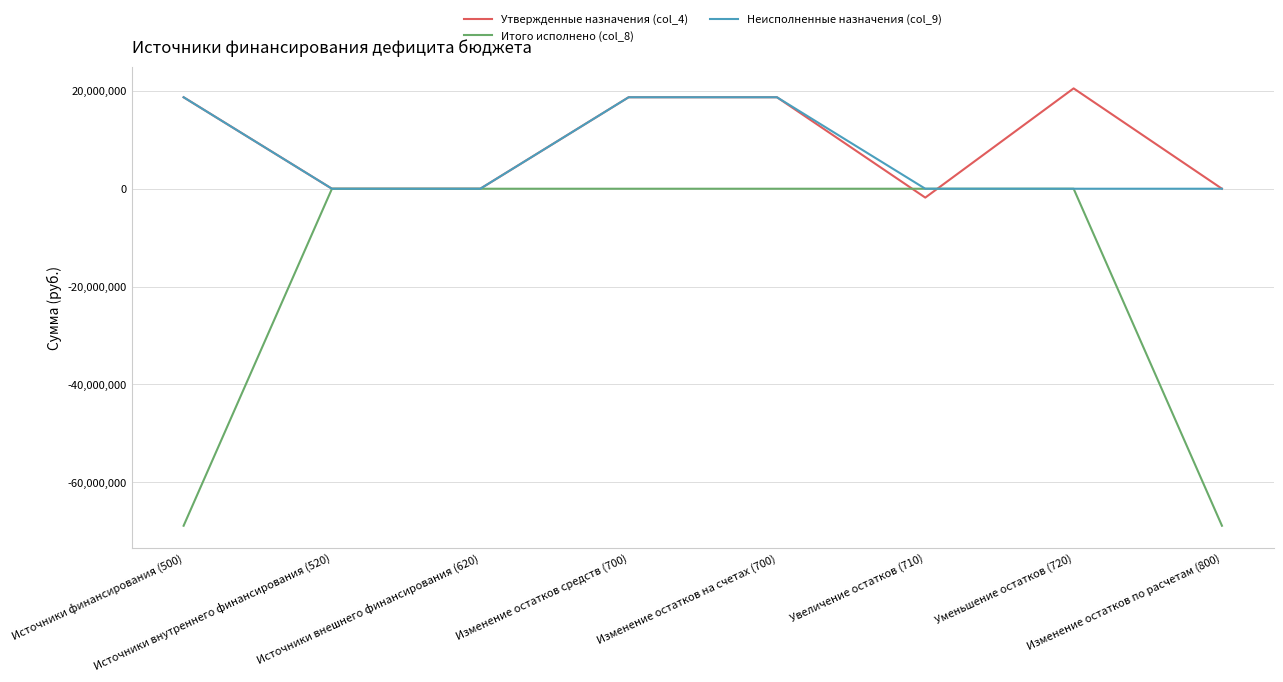

What is the smallest value displayed?

-68926437.9